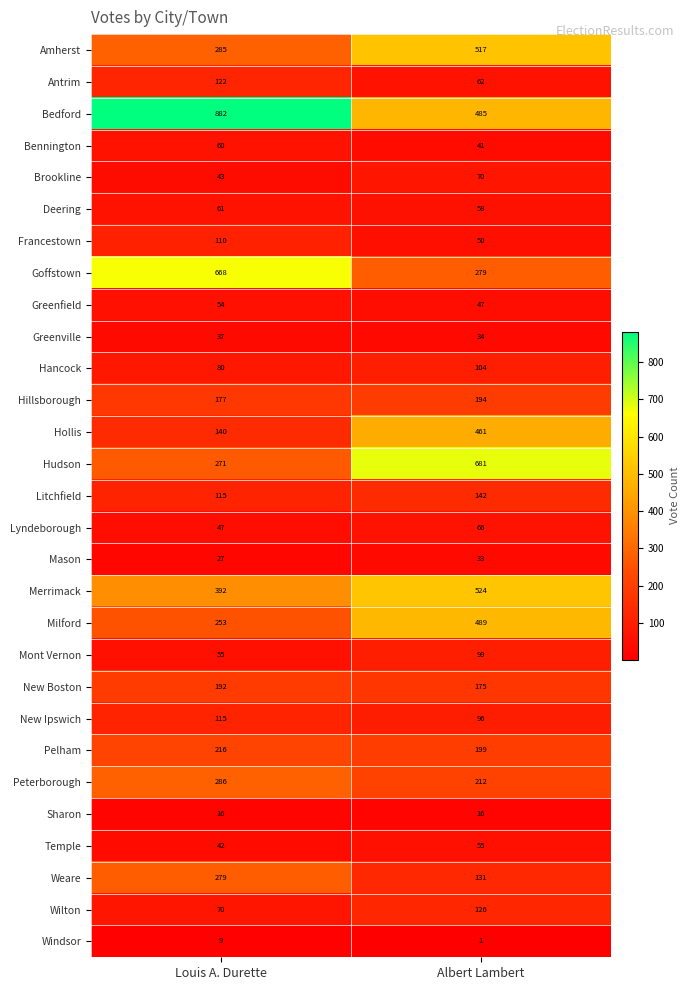

Is it true that Milford equals 60 at Louis A. Durette?

False